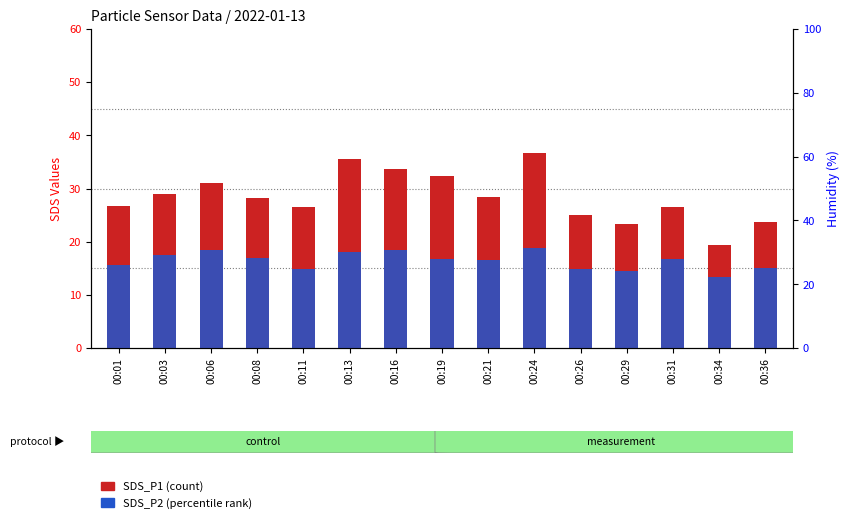

What is the approximate value of SDS_P2 at 00:24?

18.8